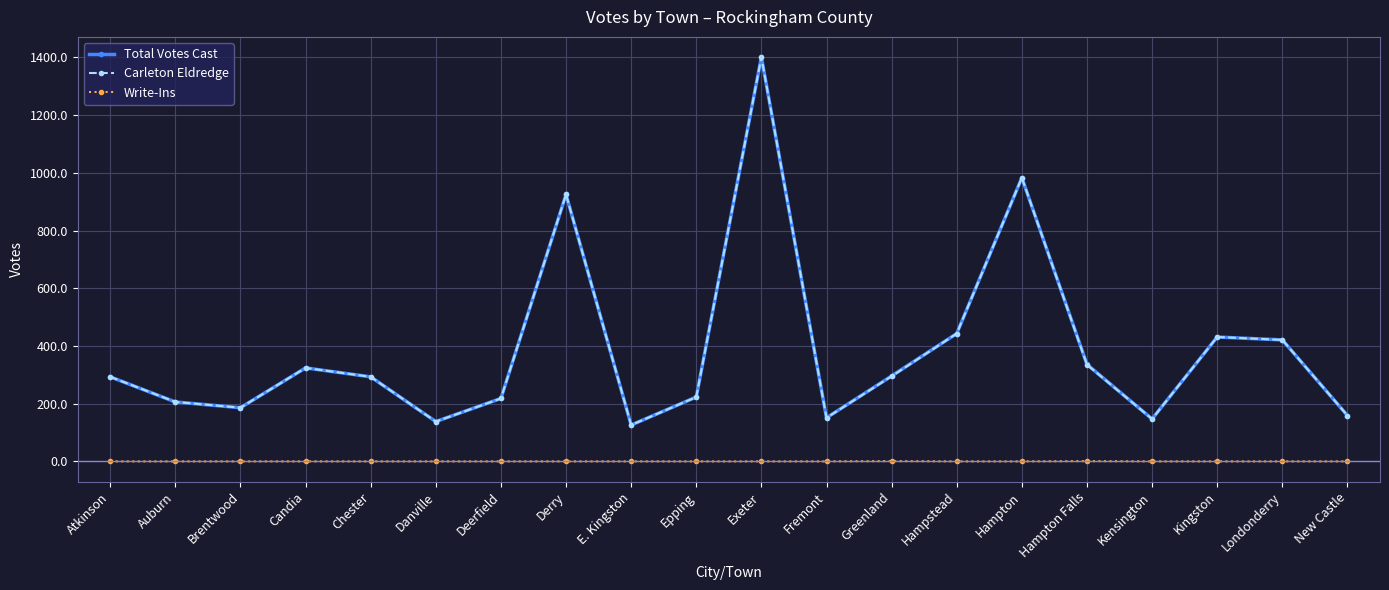

Between Hampton and Hampton Falls, which series saw the biggest shift?

Carleton Eldredge